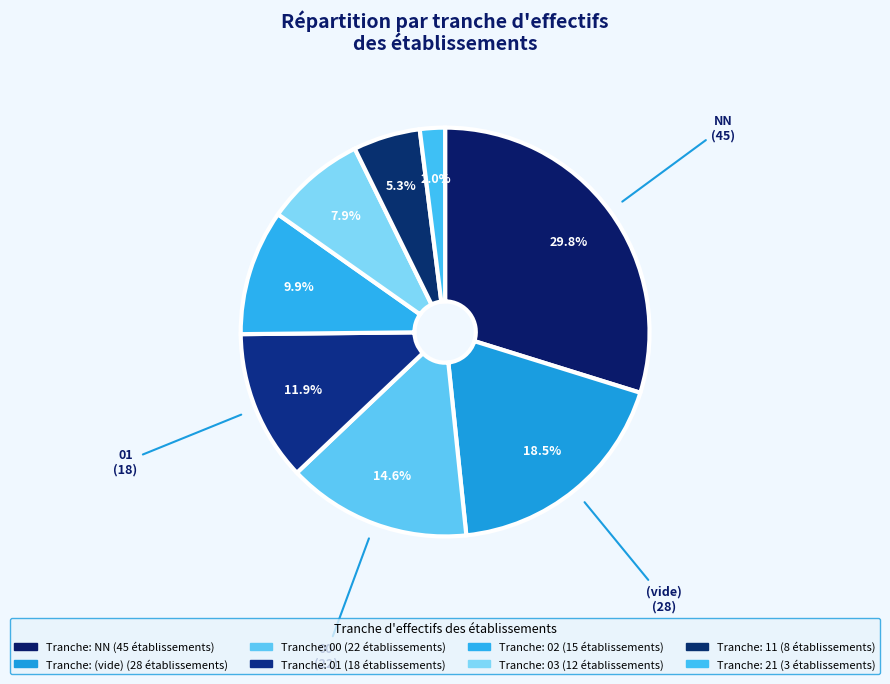

Which category has the smallest portion of the pie?

21